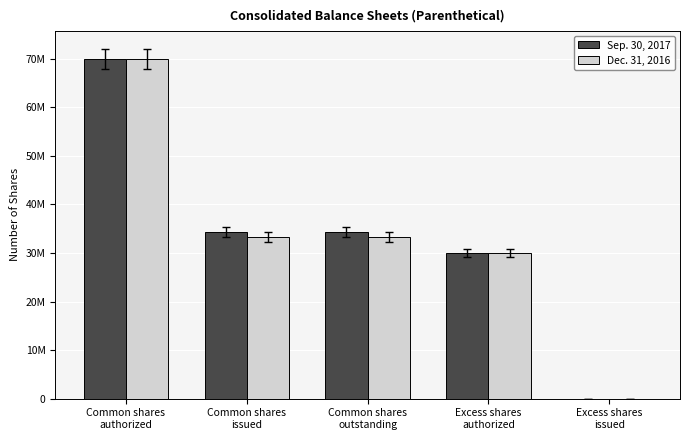

What are all the series names shown in the legend?

Sep. 30, 2017, Dec. 31, 2016